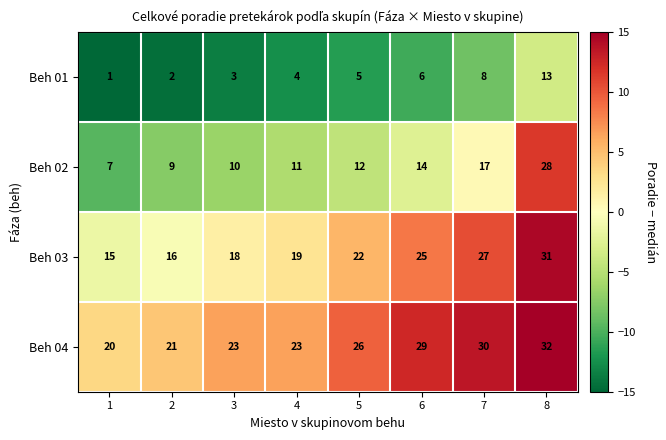

At which label is Beh 02 closest to 17?

7